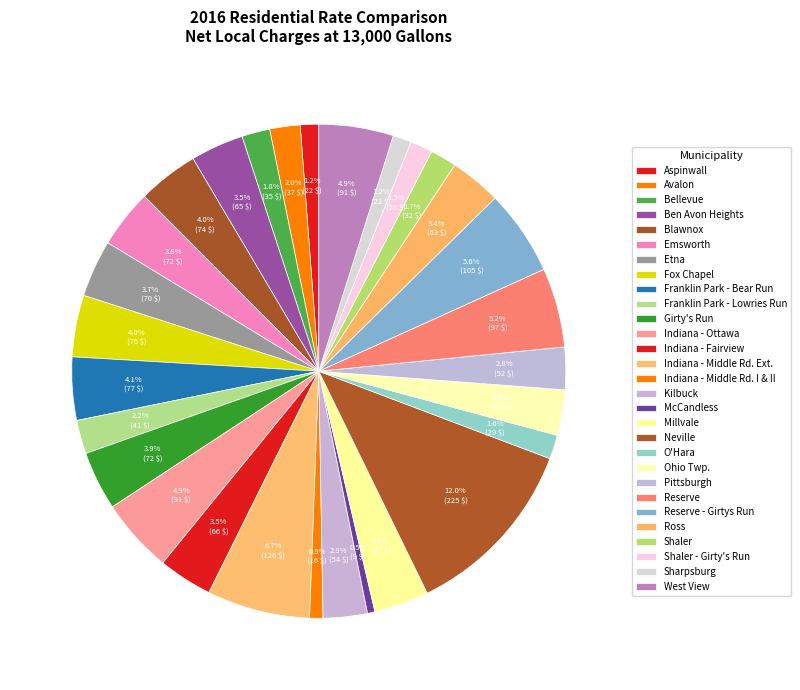

How many slices are in this pie chart?

29